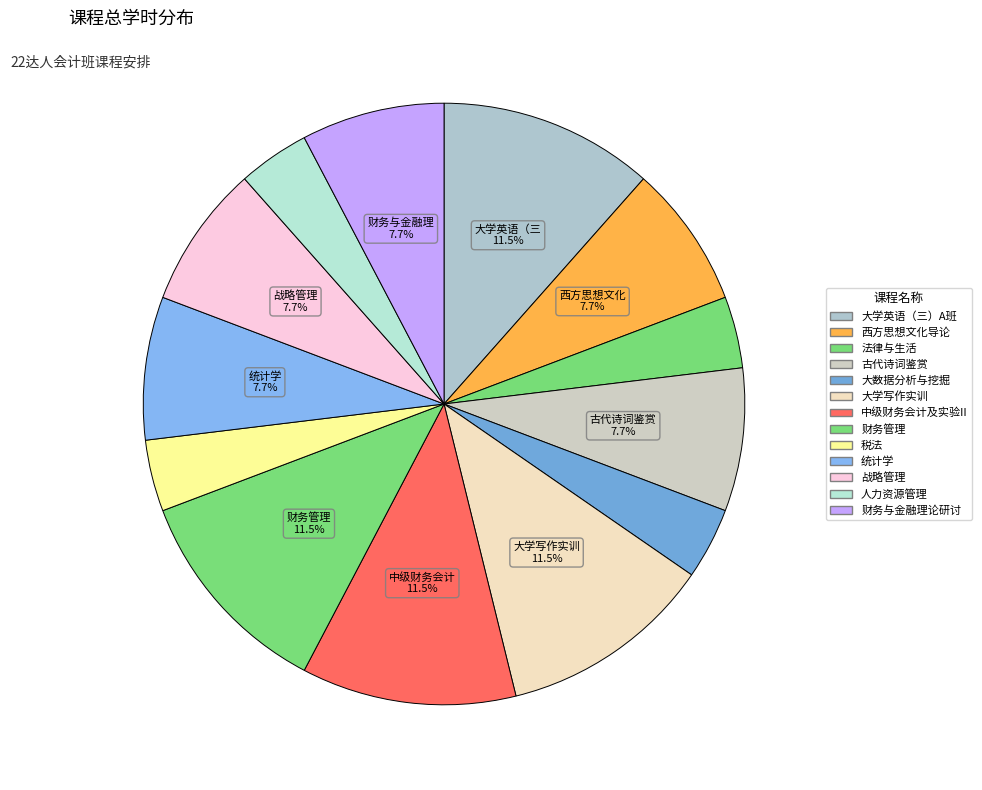

How many segments does this pie chart have?

13